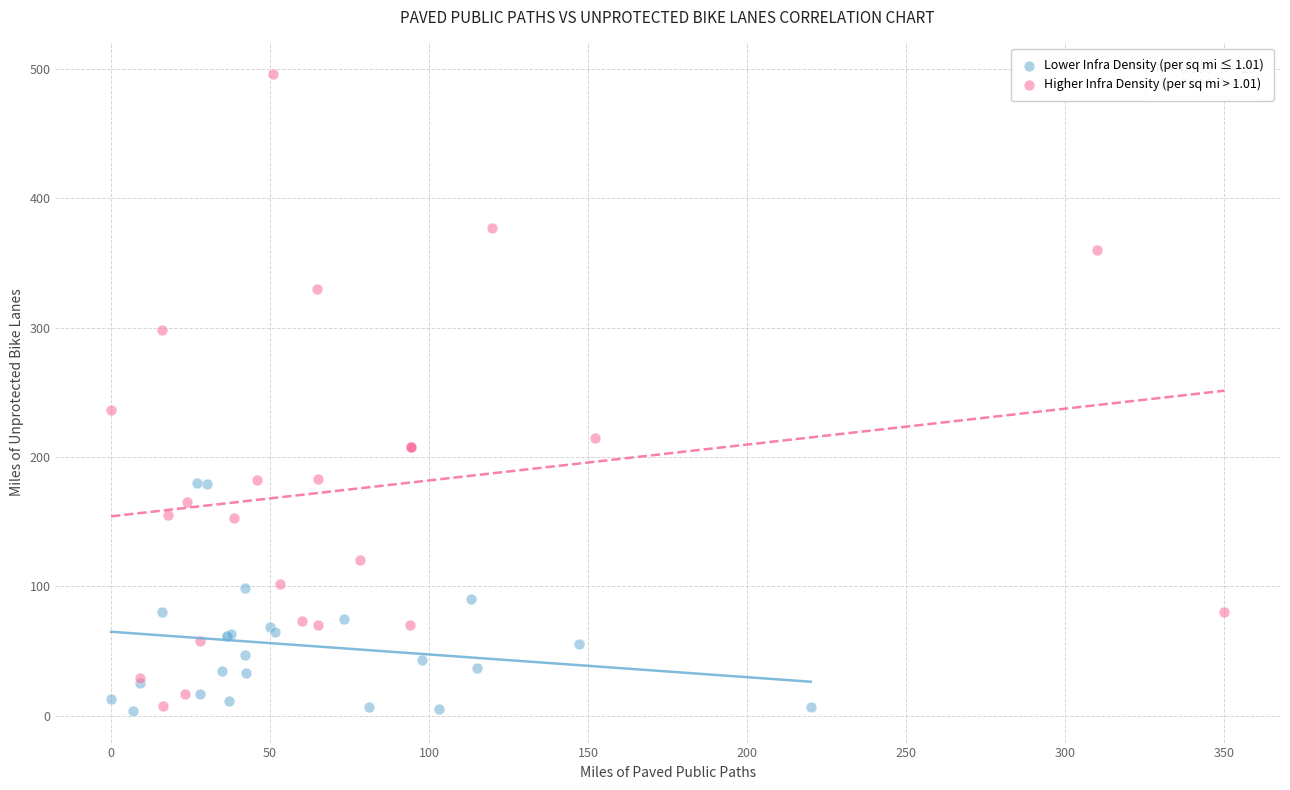

What are all the series names shown in the legend?

Lower Infra Density (per sq mi ≤ 1.01), Higher Infra Density (per sq mi > 1.01)